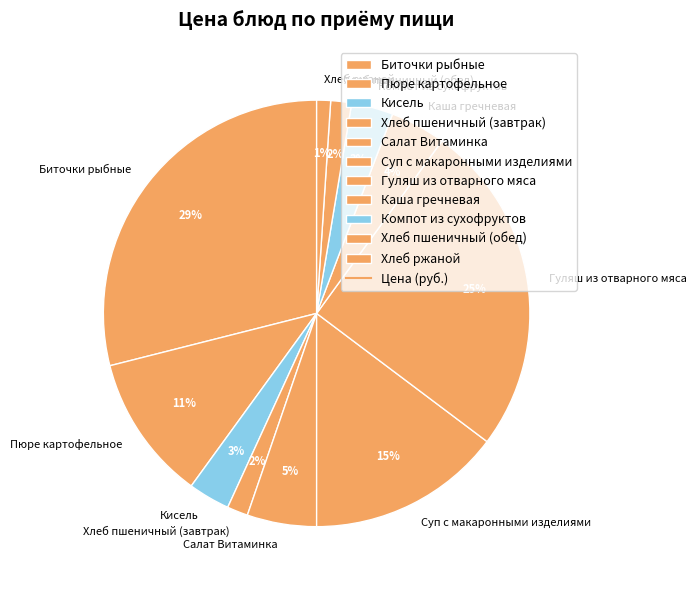

To the nearest percent, what percentage of the pie is Хлеб пшеничный (завтрак)?

2%